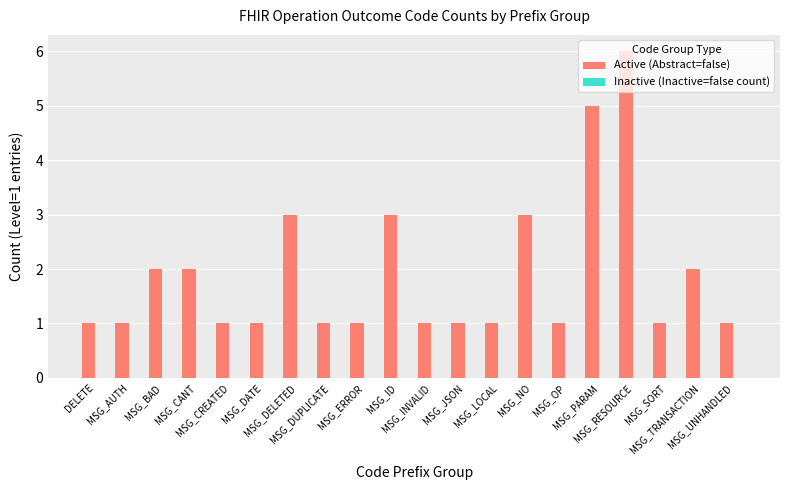

How many bars are there in total?

20